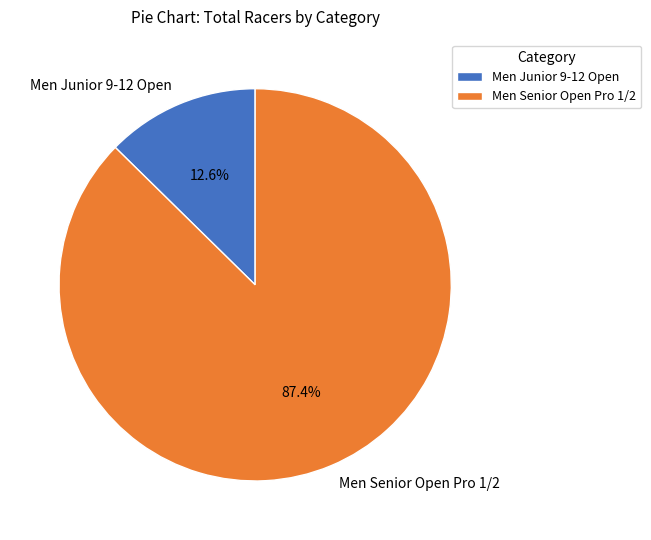

Approximately how many times larger is the value at Men Senior Open Pro 1/2 compared to Men Junior 9-12 Open?

6.9